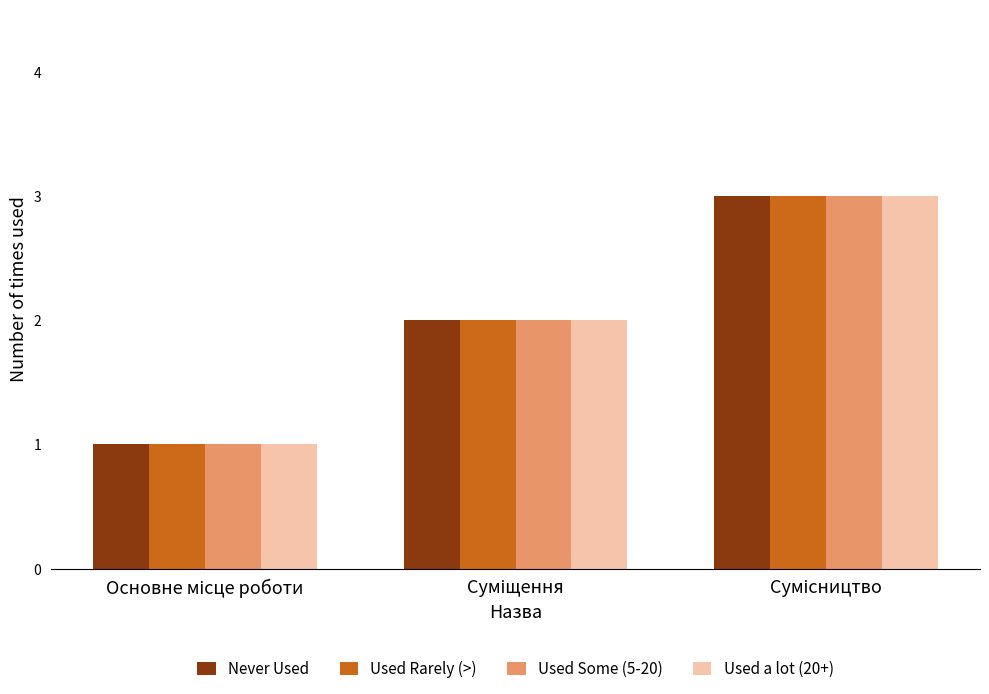

What is the sum of all Never Used values?

6